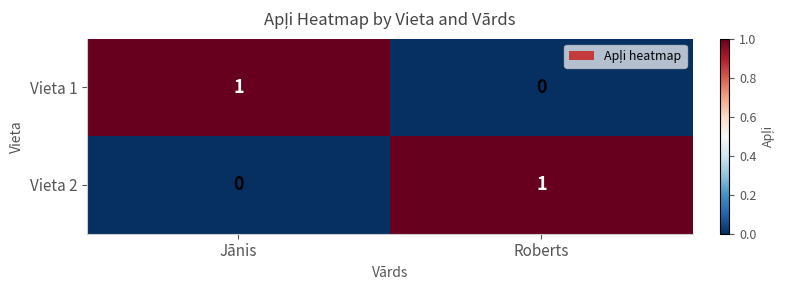

Where is Vieta 2 nearest to the value 0?

Jānis